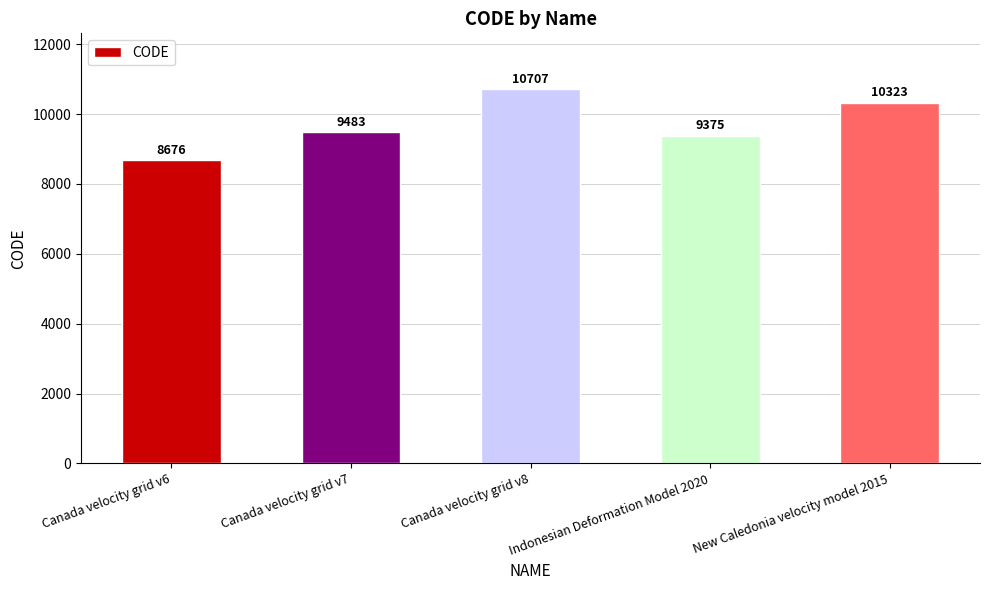

Reading right to left, transcribe all the data shown in this chart.

10323	9375	10707	9483	8676